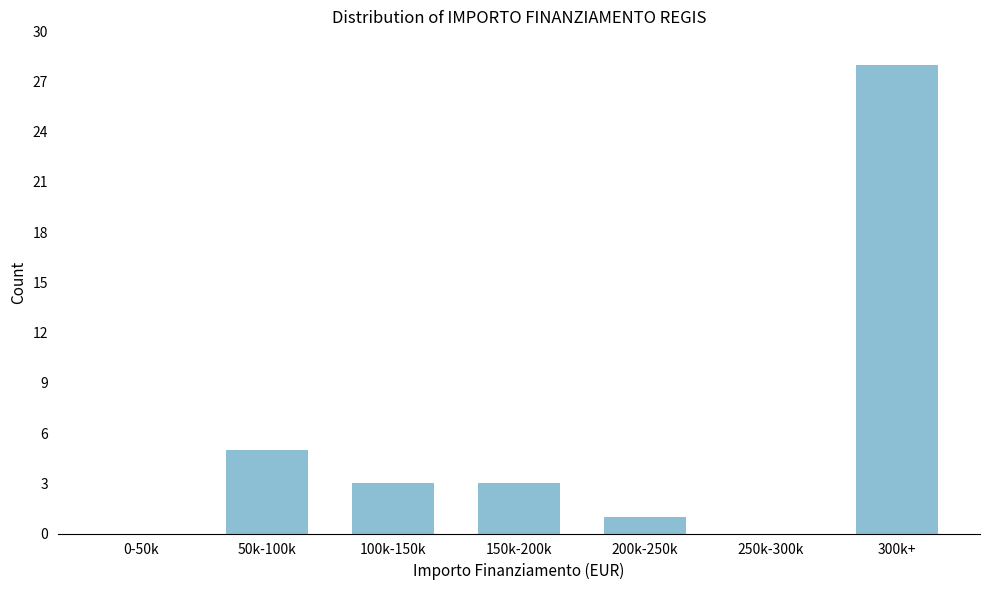

Reading right to left, list all the values displayed in this chart.

300k+=28	250k-300k=0	200k-250k=1	150k-200k=3	100k-150k=3	50k-100k=5	0-50k=0